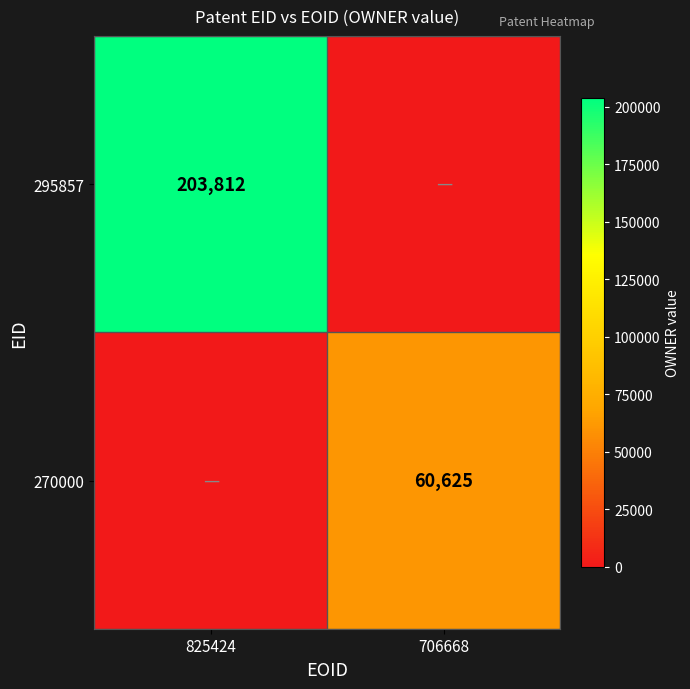

True or false: 295857 has a value of 114589 at 825424.

False